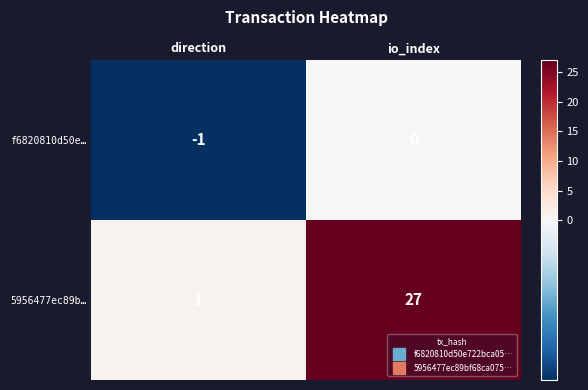

At which label does 5956477ec89b… reach its minimum?

direction